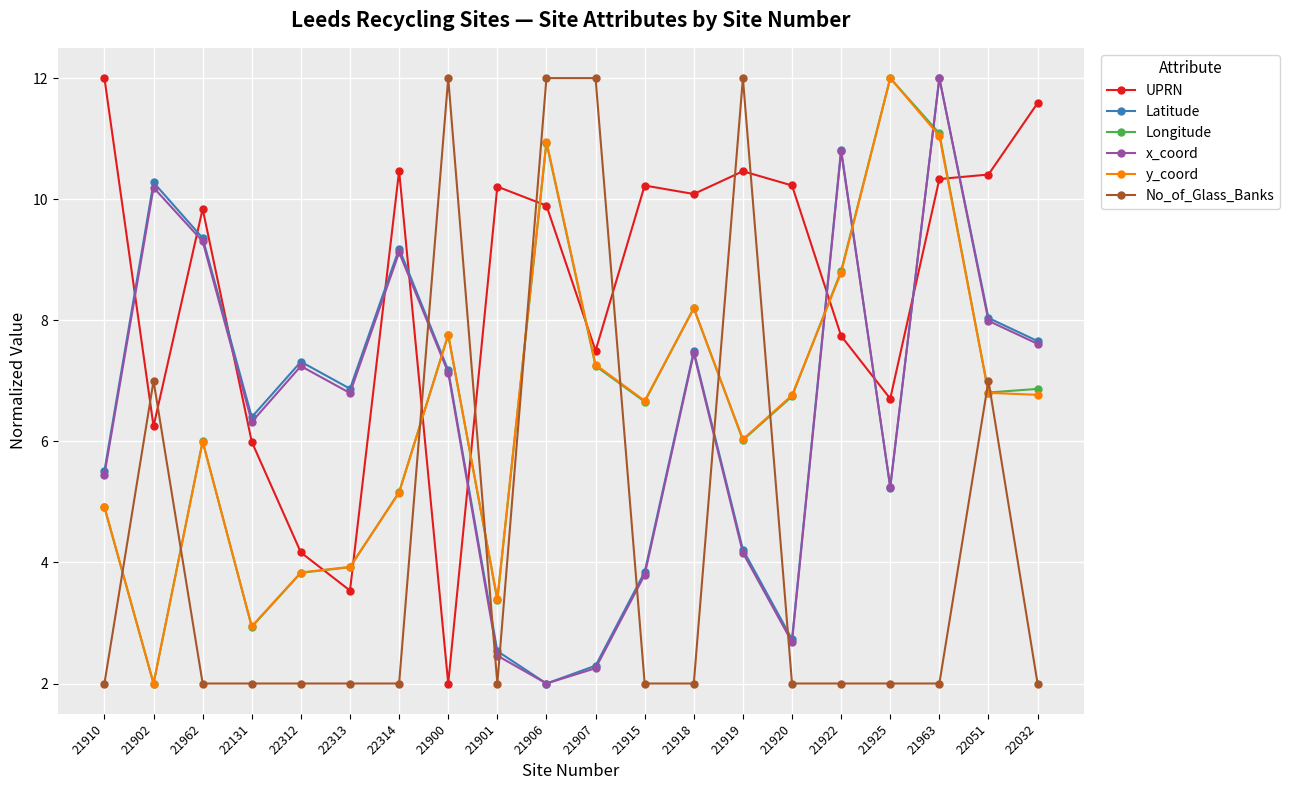

Reading right to left, what are all the values shown in this chart?

UPRN: 22032=11.6	22051=10.4	21963=10.3	21925=6.7	21922=7.7	21920=10.2	21919=10.5	21918=10.1	21915=10.2	21907=7.5	21906=9.9	21901=10.2	21900=2.0	22314=10.5	22313=3.5	22312=4.2	22131=6.0	21962=9.8	21902=6.2	21910=12.0
Latitude: 22032=7.7	22051=8.0	21963=12.0	21925=5.2	21922=10.8	21920=2.7	21919=4.2	21918=7.5	21915=3.8	21907=2.3	21906=2.0	21901=2.5	21900=7.2	22314=9.2	22313=6.9	22312=7.3	22131=6.4	21962=9.4	21902=10.3	21910=5.5
Longitude: 22032=6.9	22051=6.8	21963=11.1	21925=12.0	21922=8.8	21920=6.7	21919=6.0	21918=8.2	21915=6.7	21907=7.2	21906=10.9	21901=3.4	21900=7.8	22314=5.2	22313=3.9	22312=3.8	22131=2.9	21962=6.0	21902=2.0	21910=4.9
x_coord: 22032=7.6	22051=8.0	21963=12.0	21925=5.3	21922=10.8	21920=2.7	21919=4.2	21918=7.5	21915=3.8	21907=2.3	21906=2.0	21901=2.5	21900=7.1	22314=9.1	22313=6.8	22312=7.2	22131=6.3	21962=9.3	21902=10.2	21910=5.4
y_coord: 22032=6.8	22051=6.8	21963=11.0	21925=12.0	21922=8.8	21920=6.8	21919=6.0	21918=8.2	21915=6.7	21907=7.3	21906=11.0	21901=3.4	21900=7.8	22314=5.2	22313=3.9	22312=3.8	22131=2.9	21962=6.0	21902=2.0	21910=4.9
No_of_Glass_Banks: 22032=2.0	22051=7.0	21963=2.0	21925=2.0	21922=2.0	21920=2.0	21919=12.0	21918=2.0	21915=2.0	21907=12.0	21906=12.0	21901=2.0	21900=12.0	22314=2.0	22313=2.0	22312=2.0	22131=2.0	21962=2.0	21902=7.0	21910=2.0